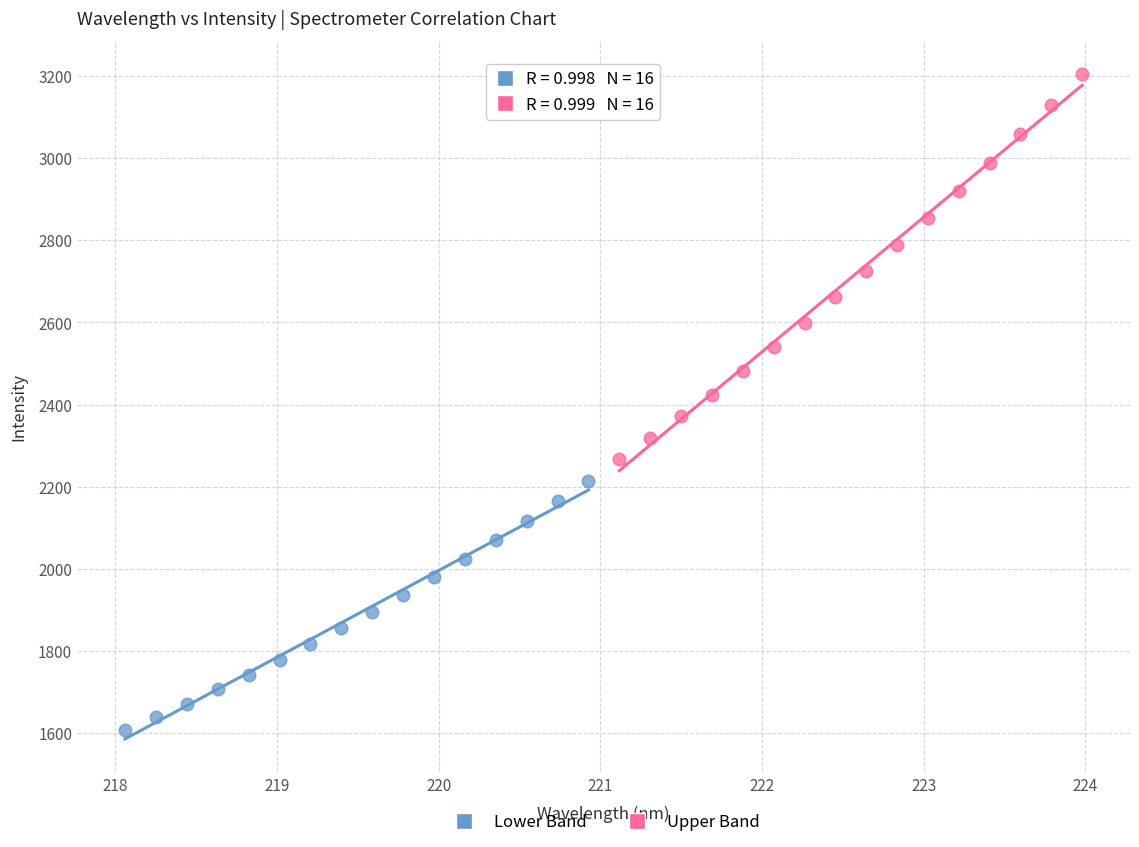

Which series contains the lowest Y value?

Lower Band